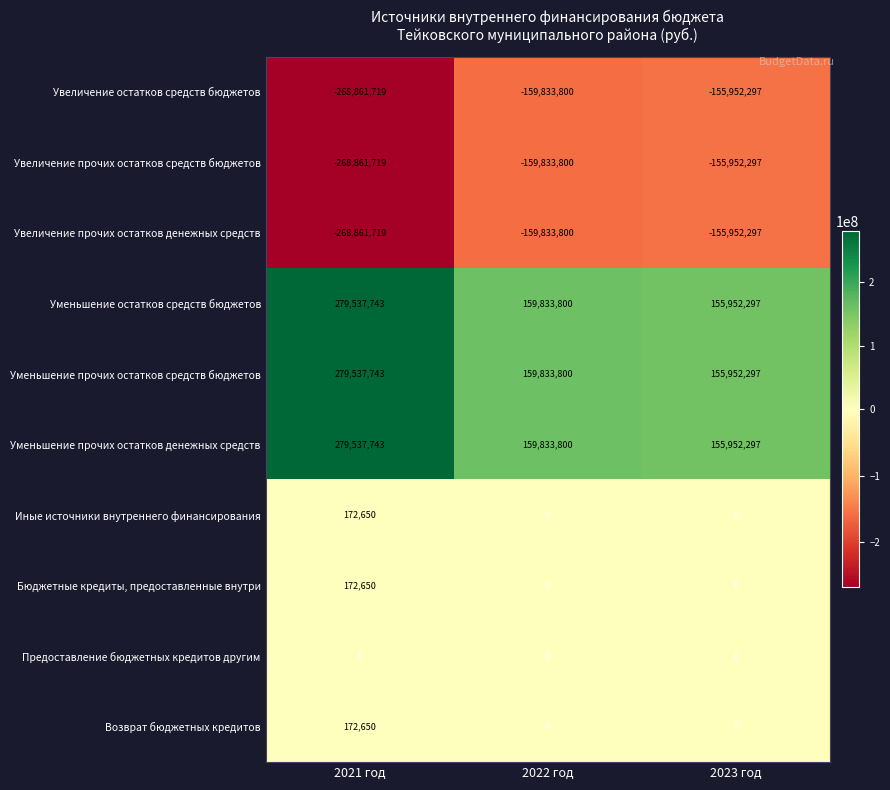

At which category does the chart reach its minimum across all series?

2021 год